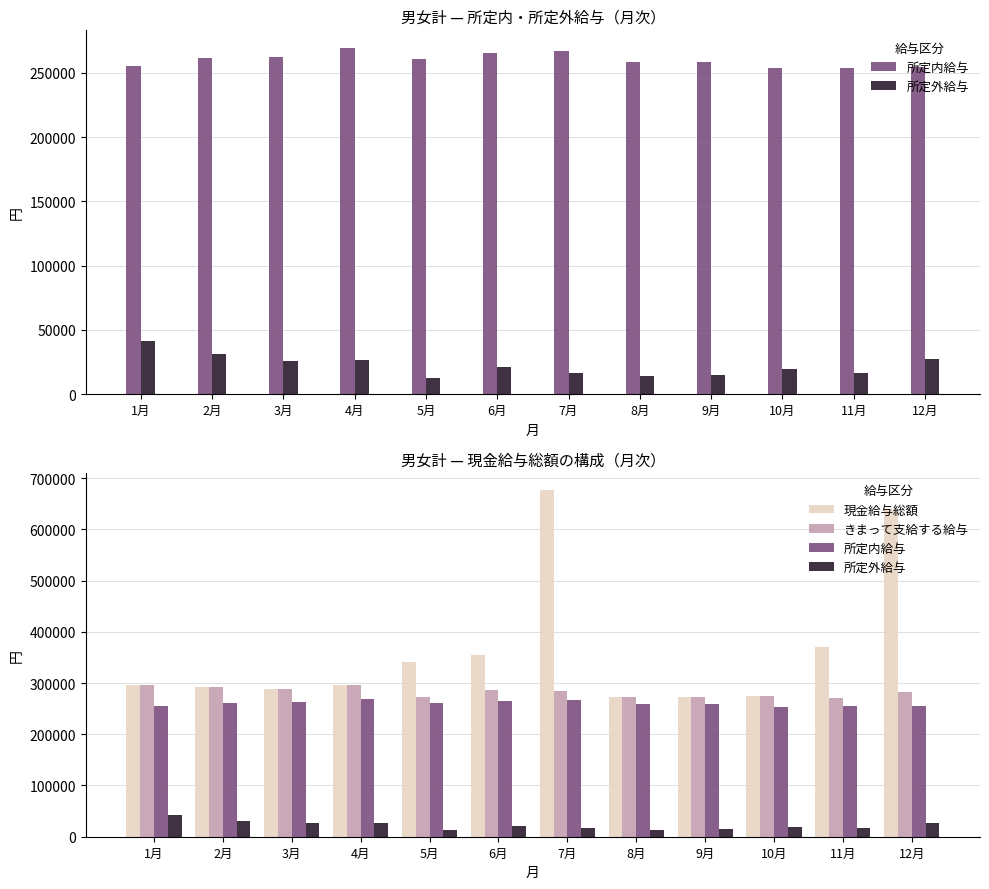

What is the average value of the 現金給与総額 series?

364620